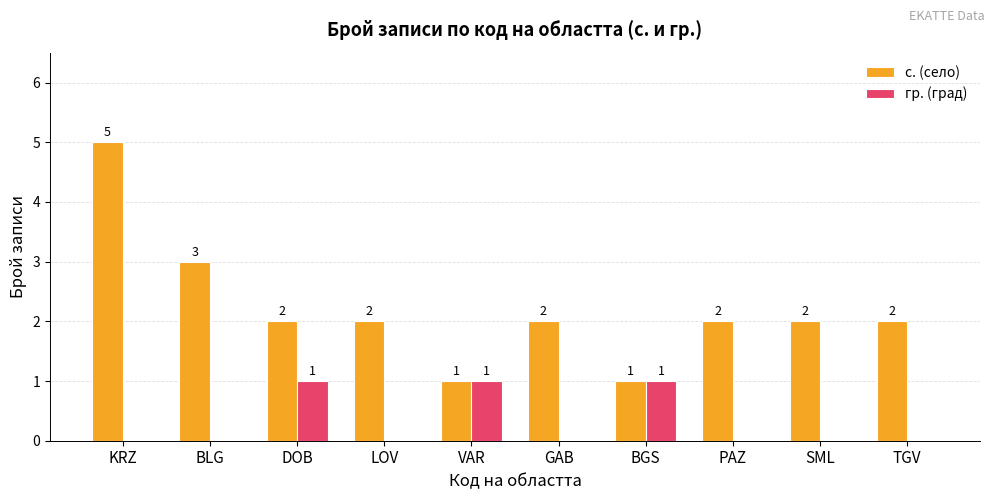

What are all the series names shown in the legend?

с. (село), гр. (град)